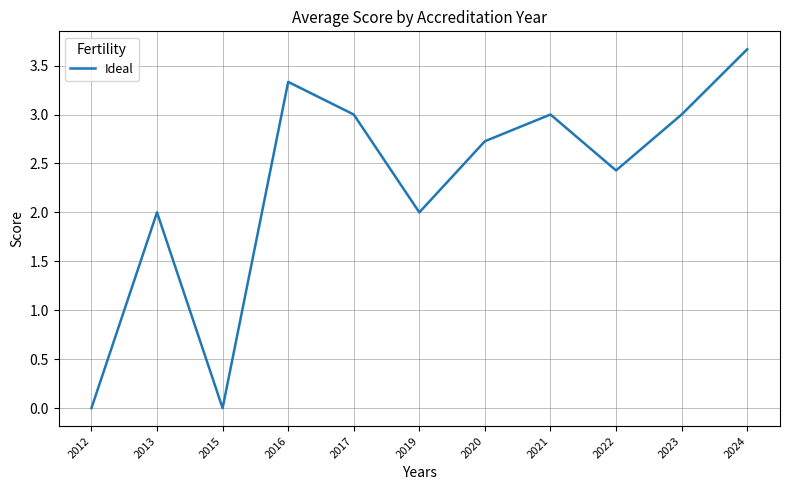

Read the value at 2016.

3.3